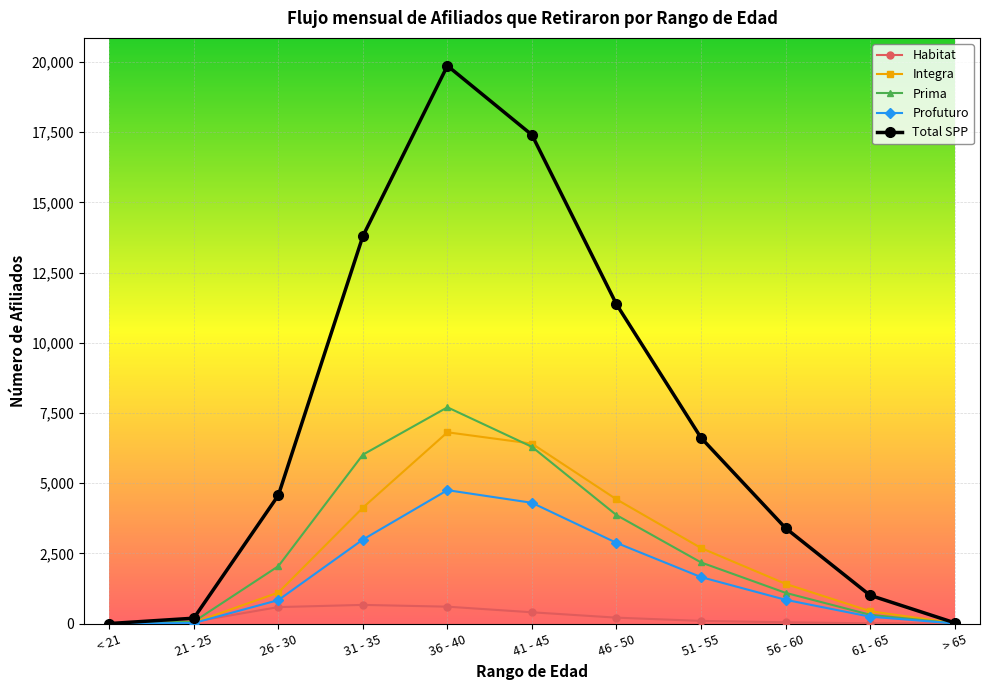

How many distinct data groups are displayed?

5